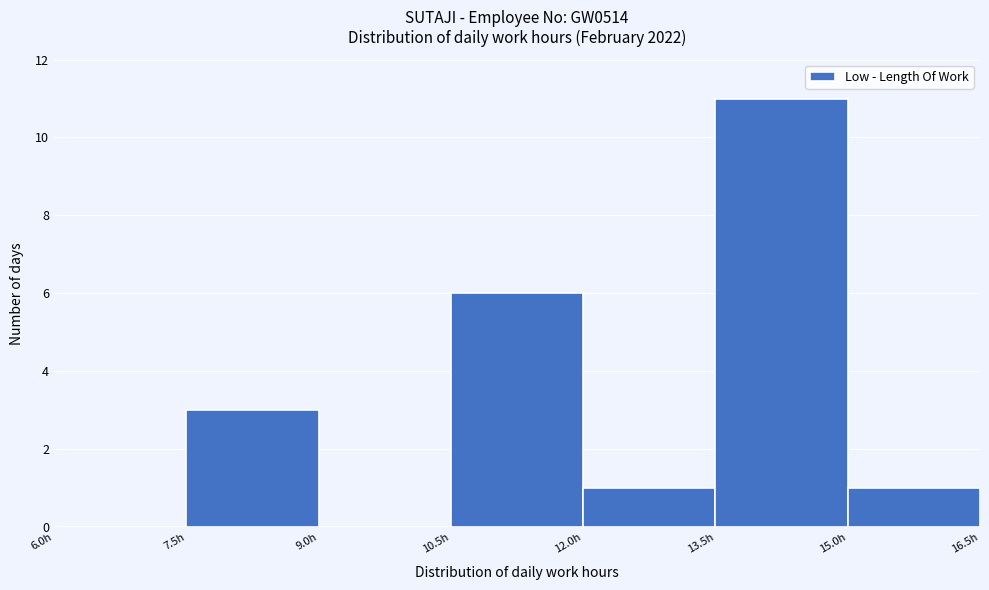

Reading left to right, list every bar in this chart as the range it spans on the x-axis followed by its height. Neither the bar edges nor the heights are printed on the chart, so give them approximately, as read against the axes.

6.0 to 7.5: 0
7.5 to 9.0: 3
9.0 to 10.5: 0
10.5 to 12.0: 6
12.0 to 13.5: 1
13.5 to 15.0: 11
15.0 to 16.5: 1